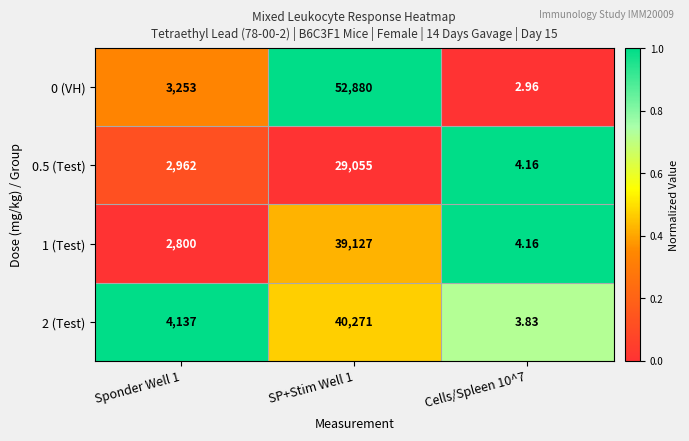

Is the value of 1 (Test) at Sponder Well 1 greater than the value of 2 (Test) at Cells/Spleen 10^7?

Yes